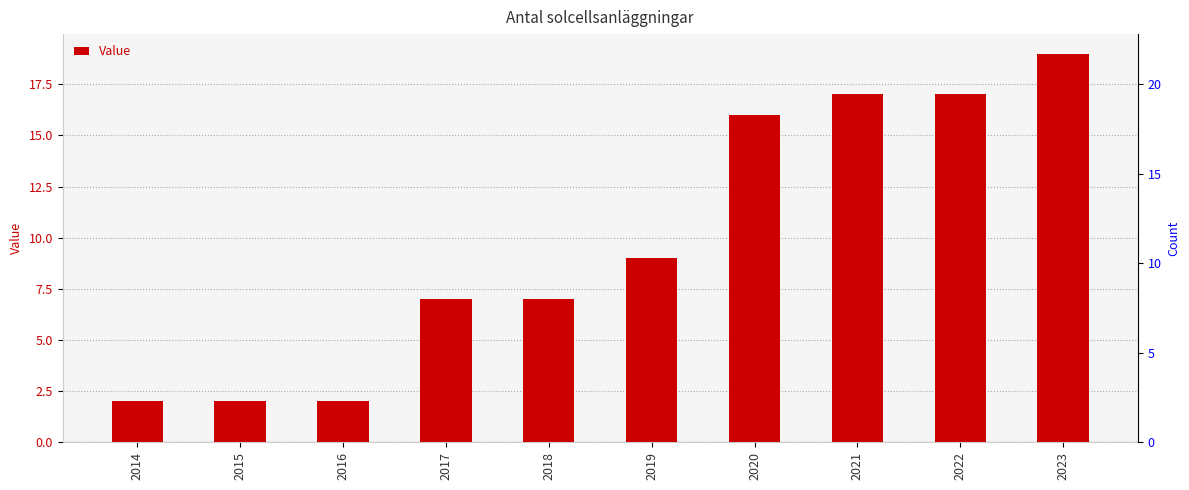

True or false: the data shows 7 at 2018.

True